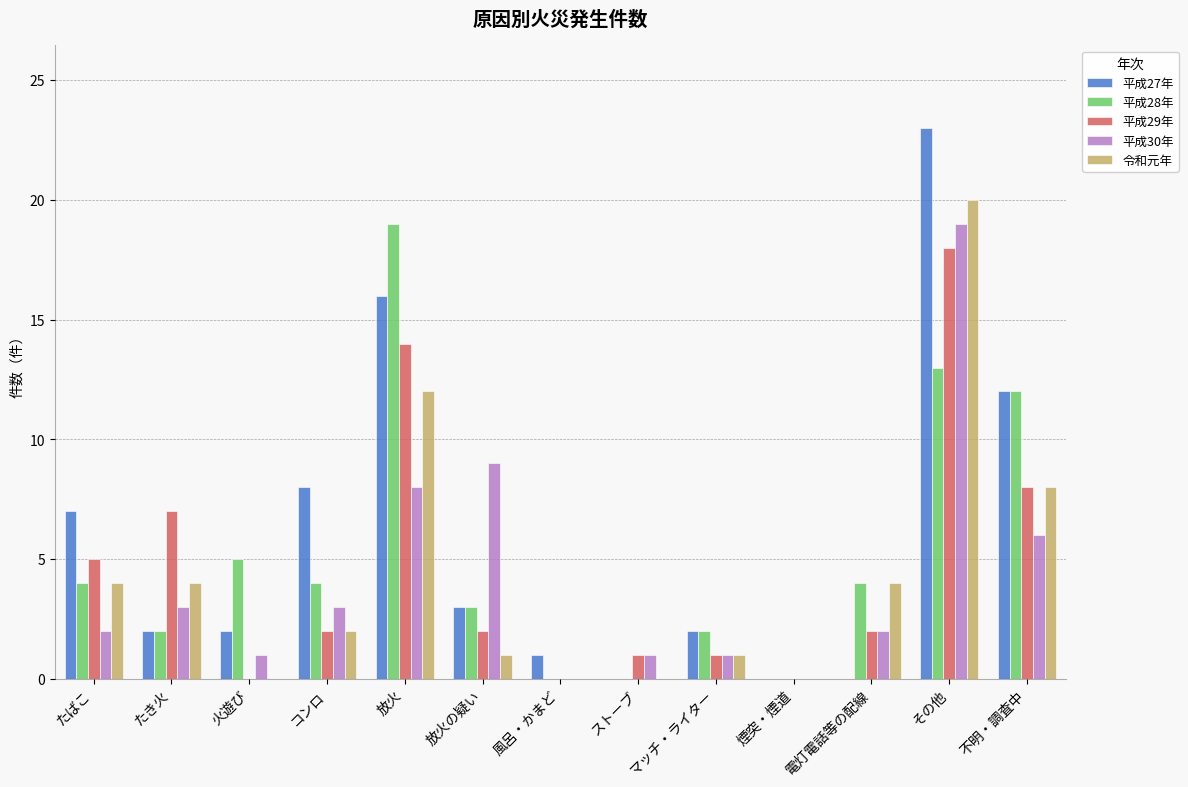

What is the sum of the 平成28年 values at 放火の疑い and 放火?

22